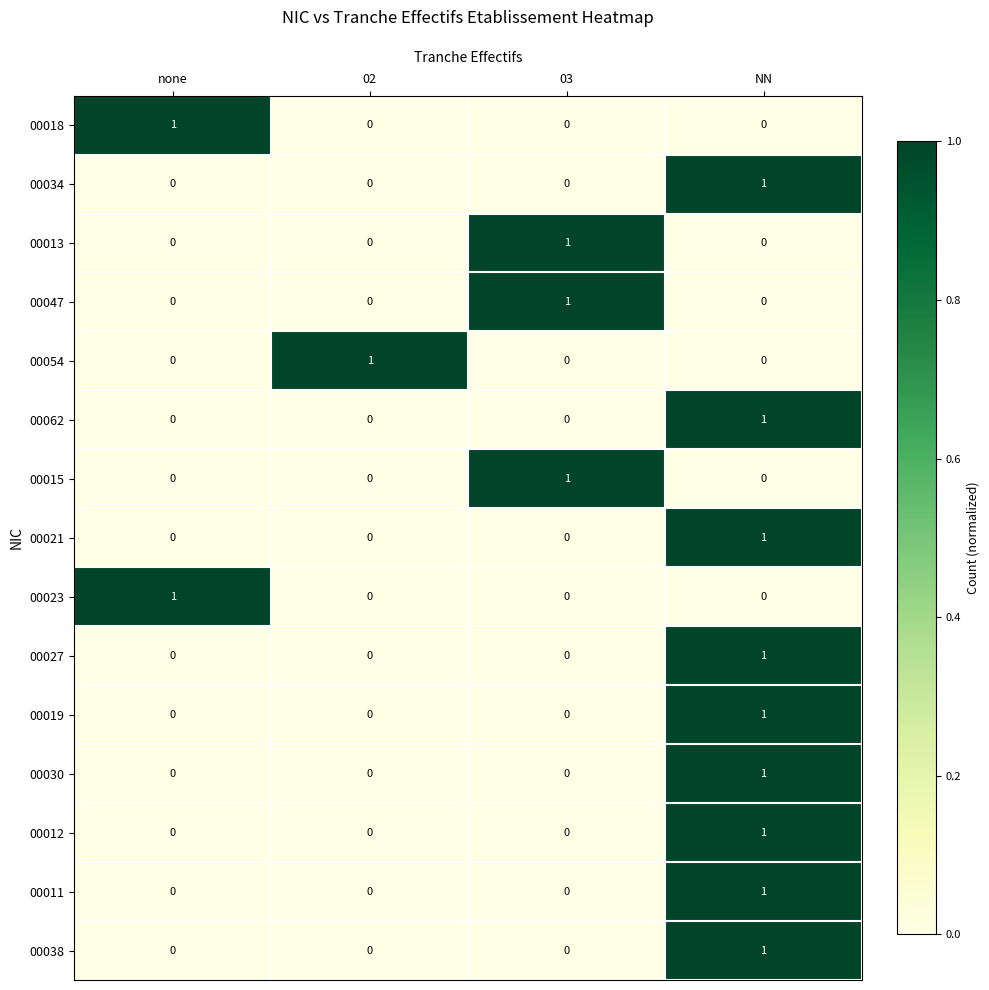

How many categories are shown in the chart?

4